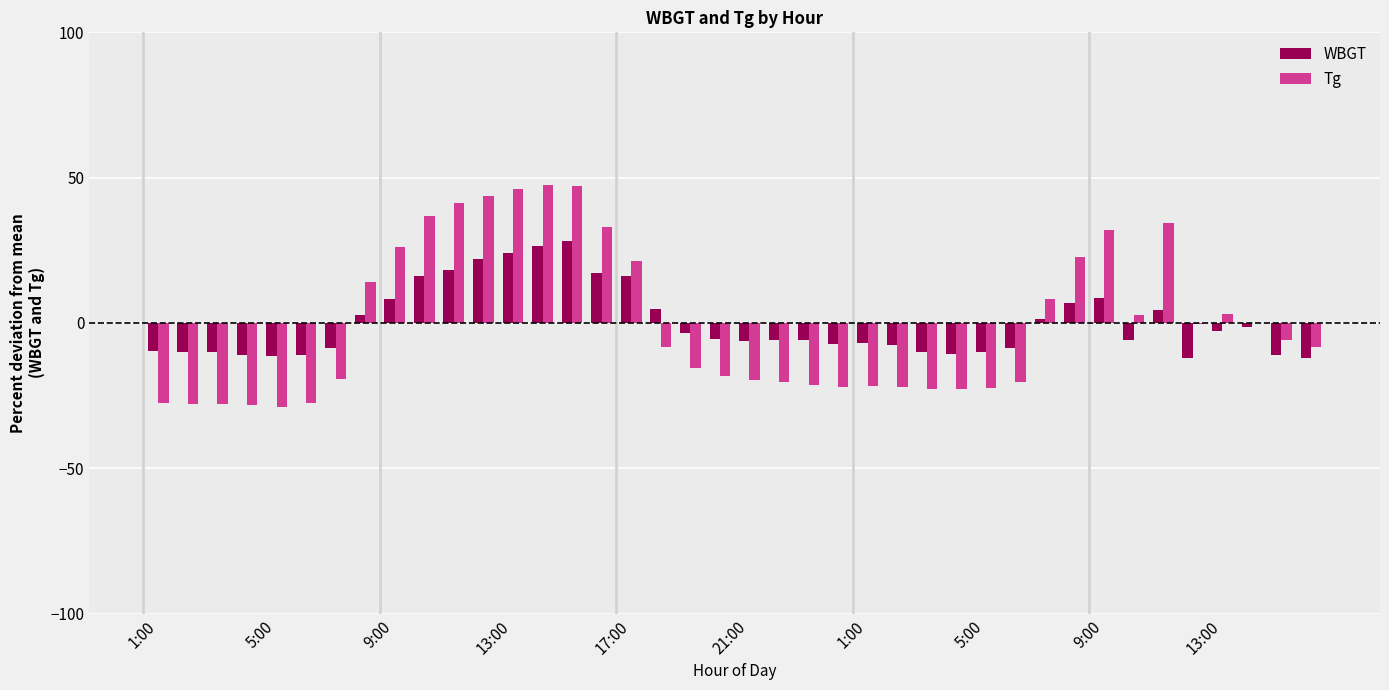

What is the greatest value displayed?

47.4